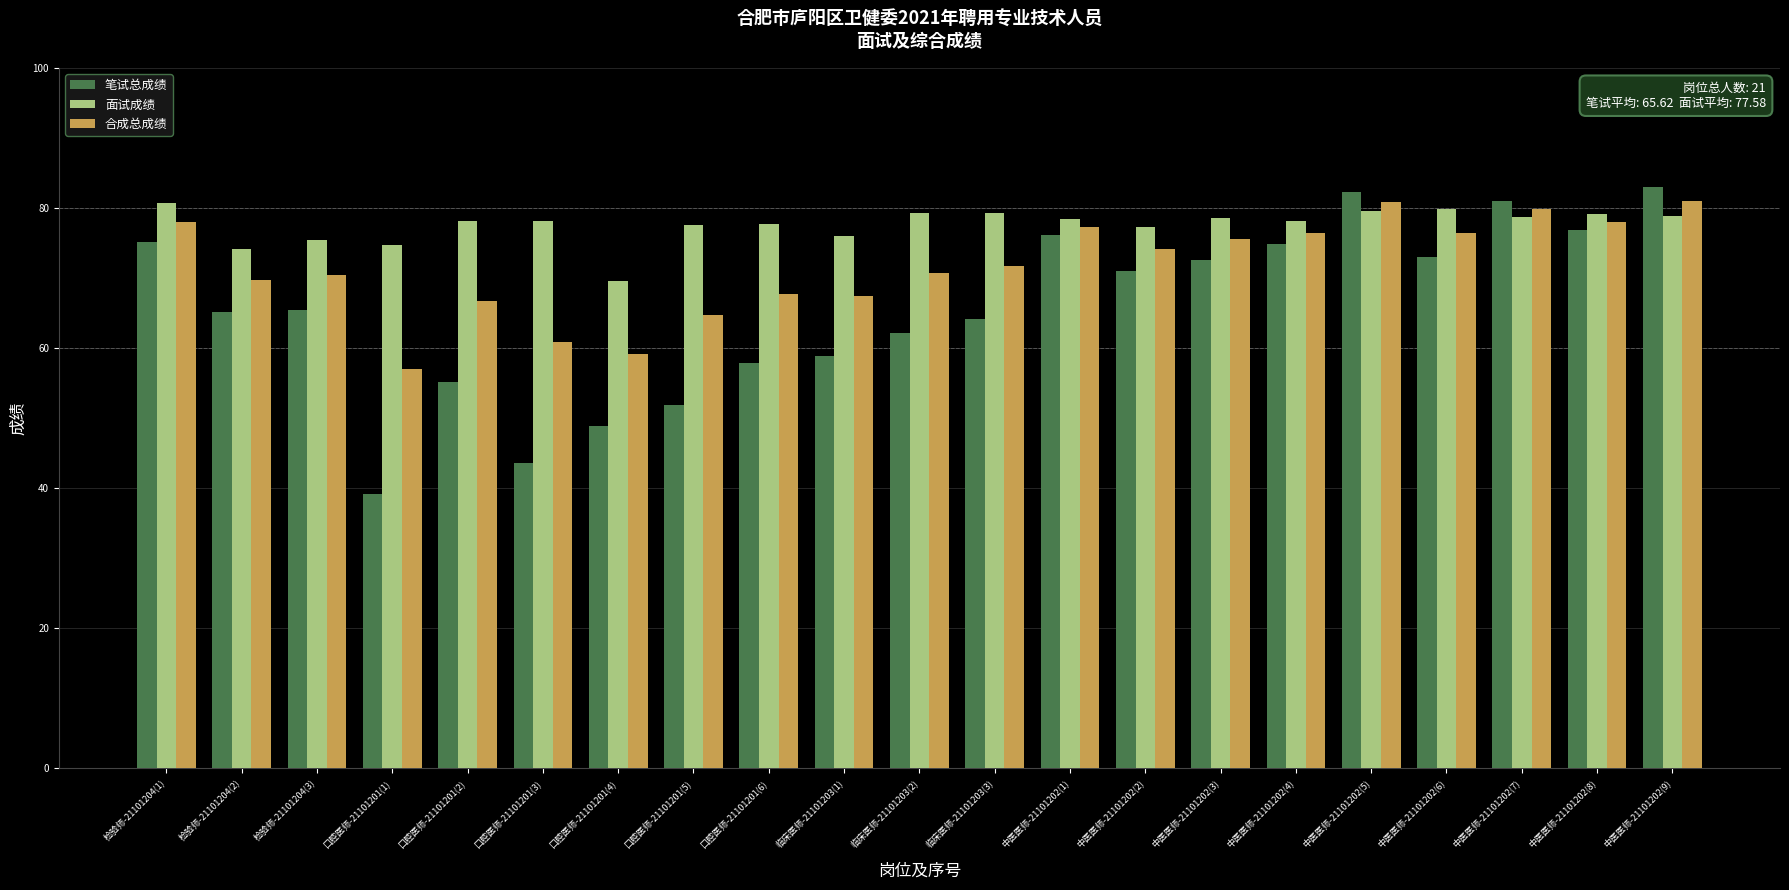

List the series in order of their overall mean, lowest first.

笔试总成绩, 合成总成绩, 面试成绩